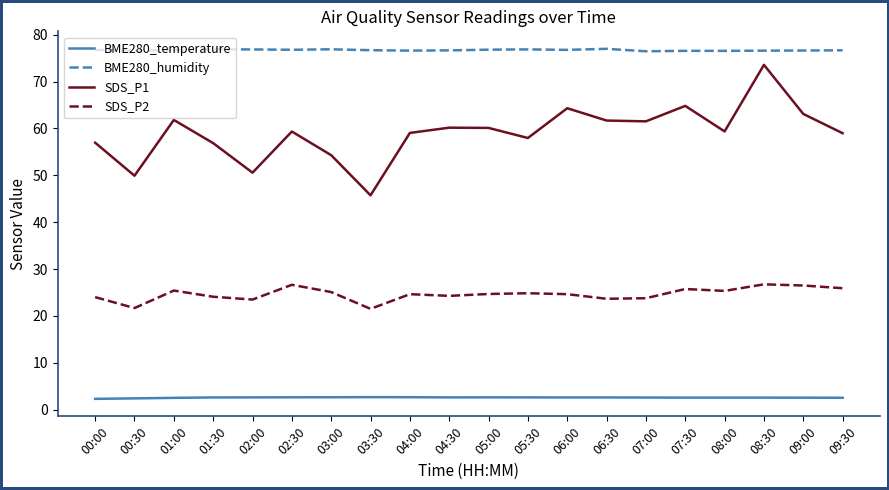

What is the greatest value displayed?

77.0